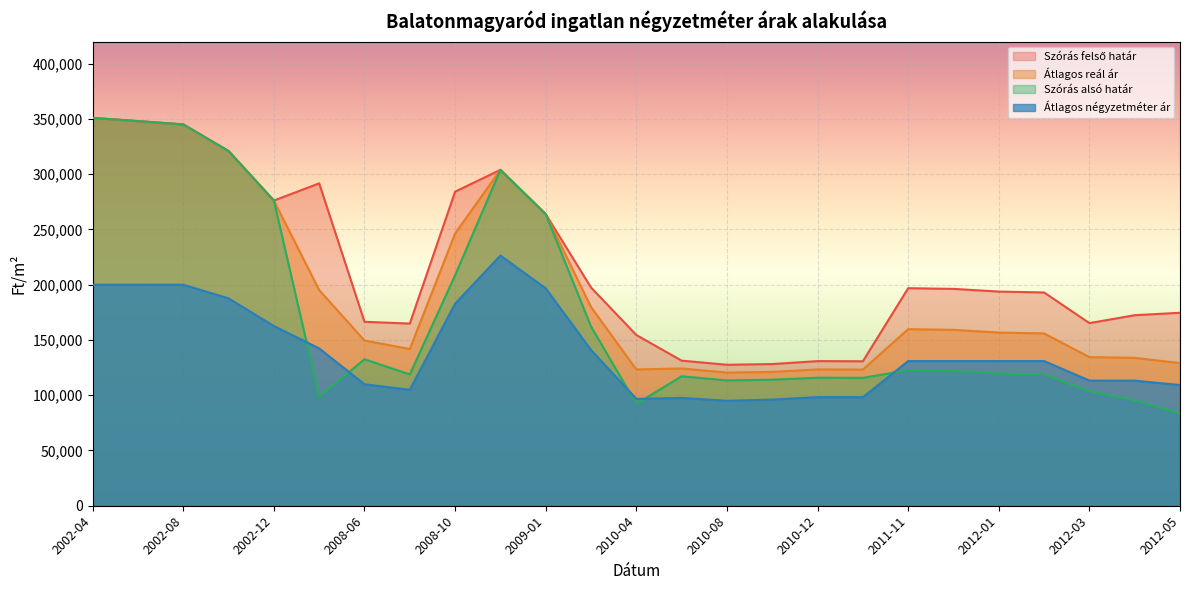

Which category has the highest value in the Szórás felső határ series?

2002-04